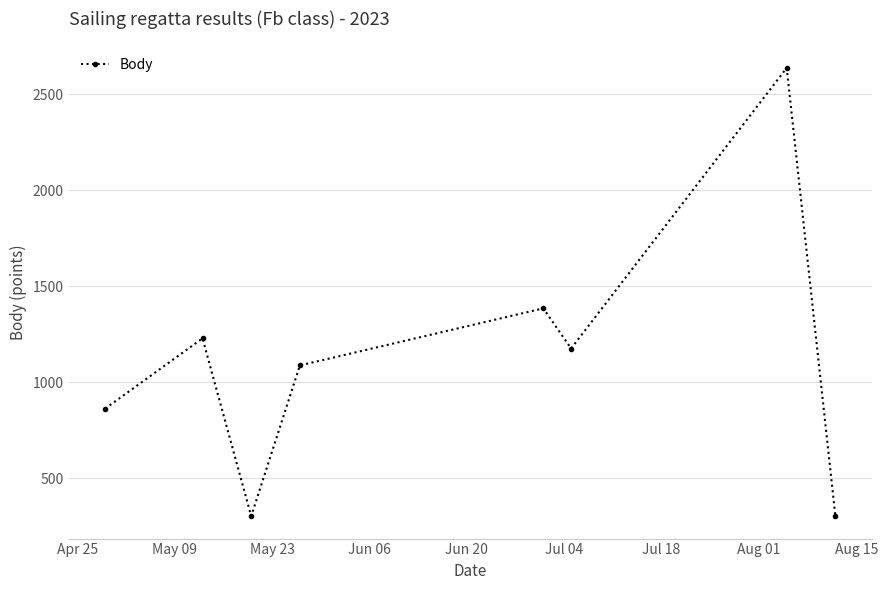

What is the sum of all values?

8984